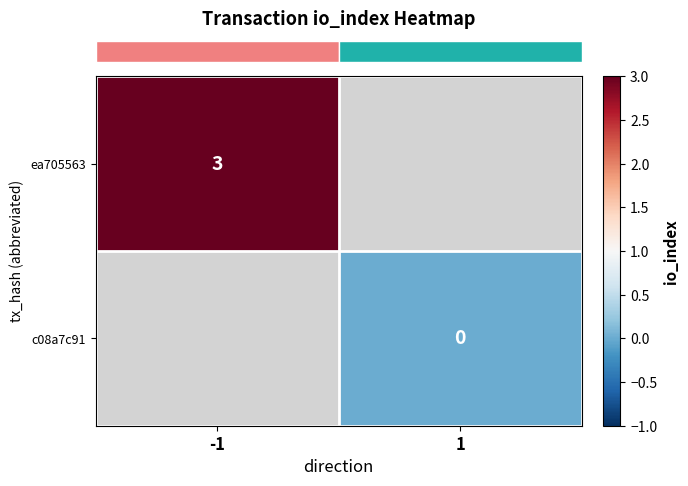

Read the row_0 value at -1.

3.0